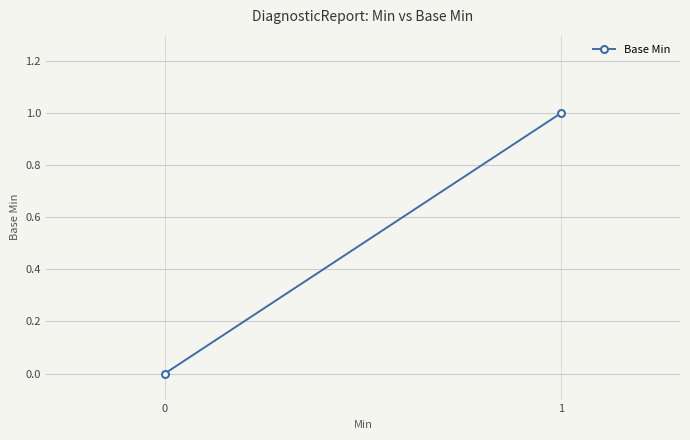

Reading left to right, what are all the values shown in this chart?

0	1